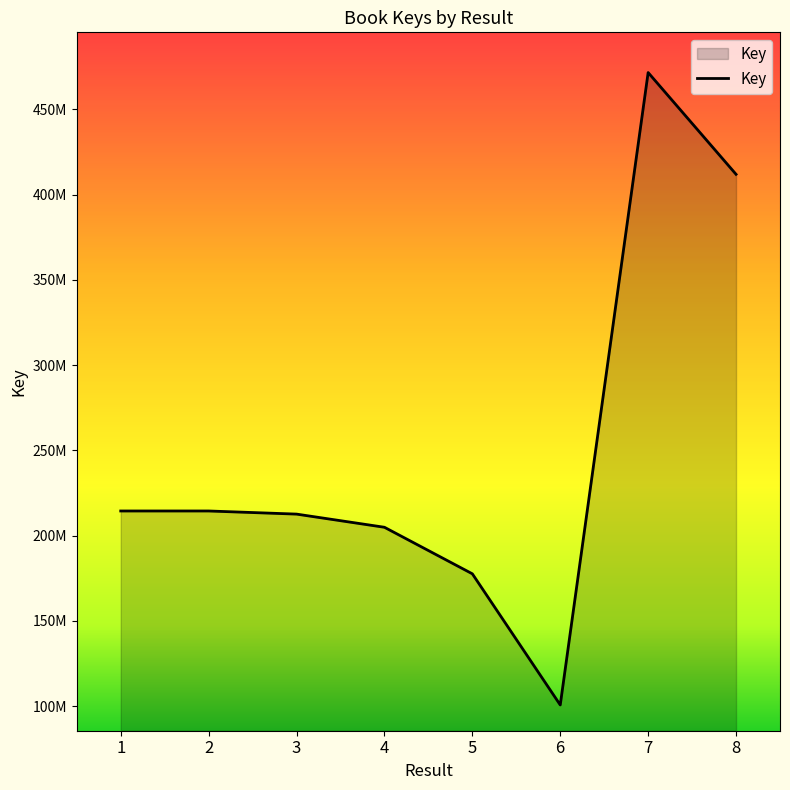

Does the chart display data point markers on the line(s)?

No